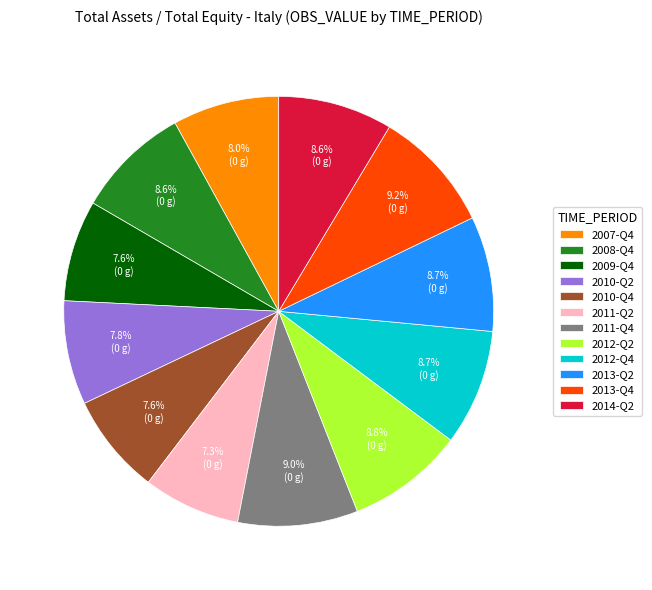

Is there any slice that represents more than half of the pie?

No